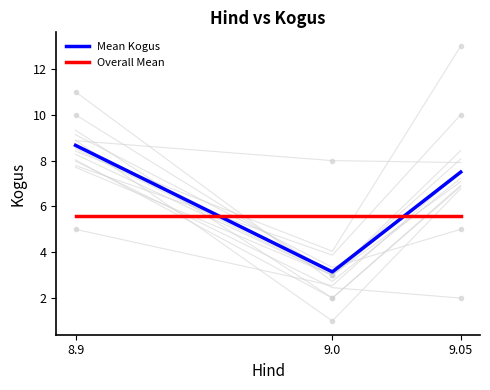

Reading left to right, what are all the values shown in this chart?

Mean Kogus: 8.9=8.7	9.0=3.1	9.05=7.5
Overall Mean: 8.9=5.6	9.0=5.6	9.05=5.6